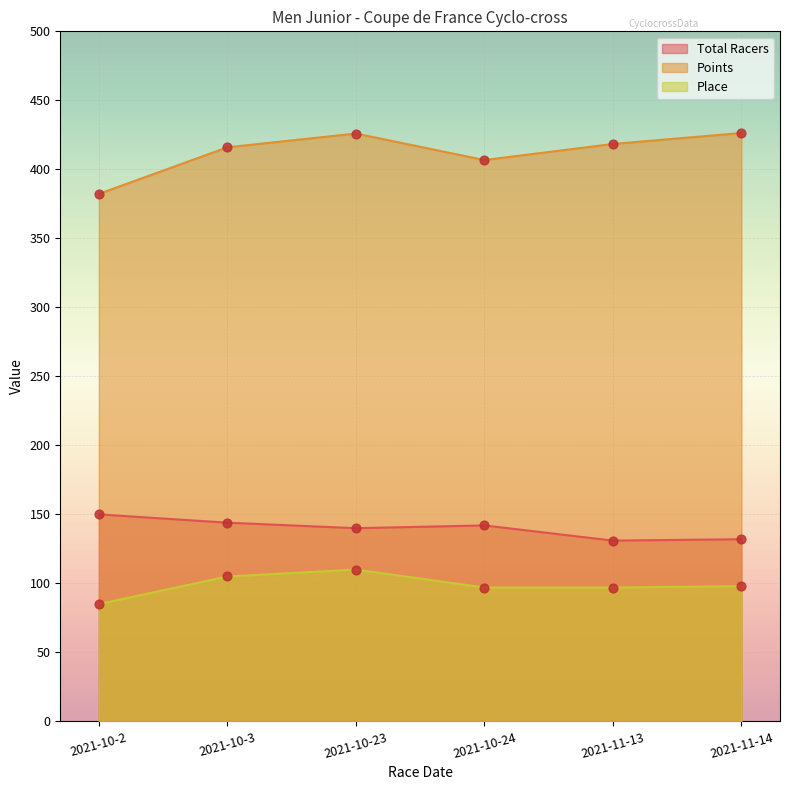

At which category is the sum across all series the highest?

2021-10-23